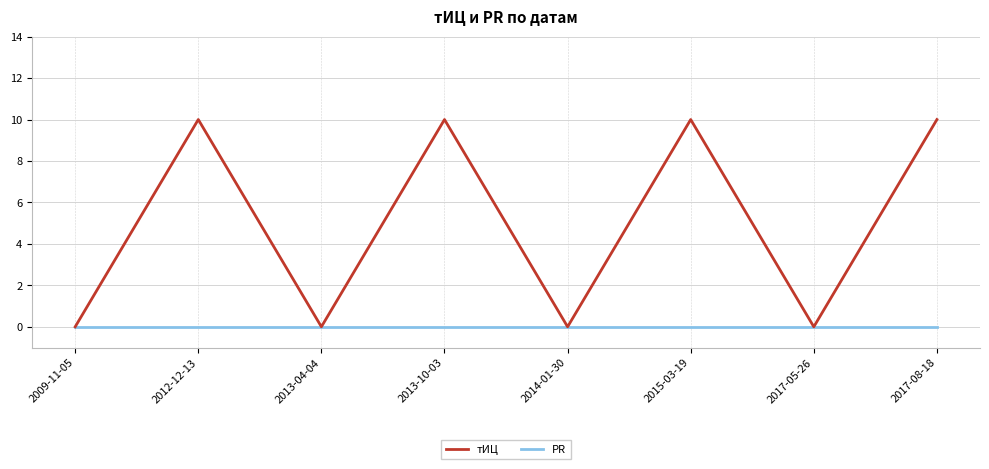

At how many categories does at least one series exceed 9?

4